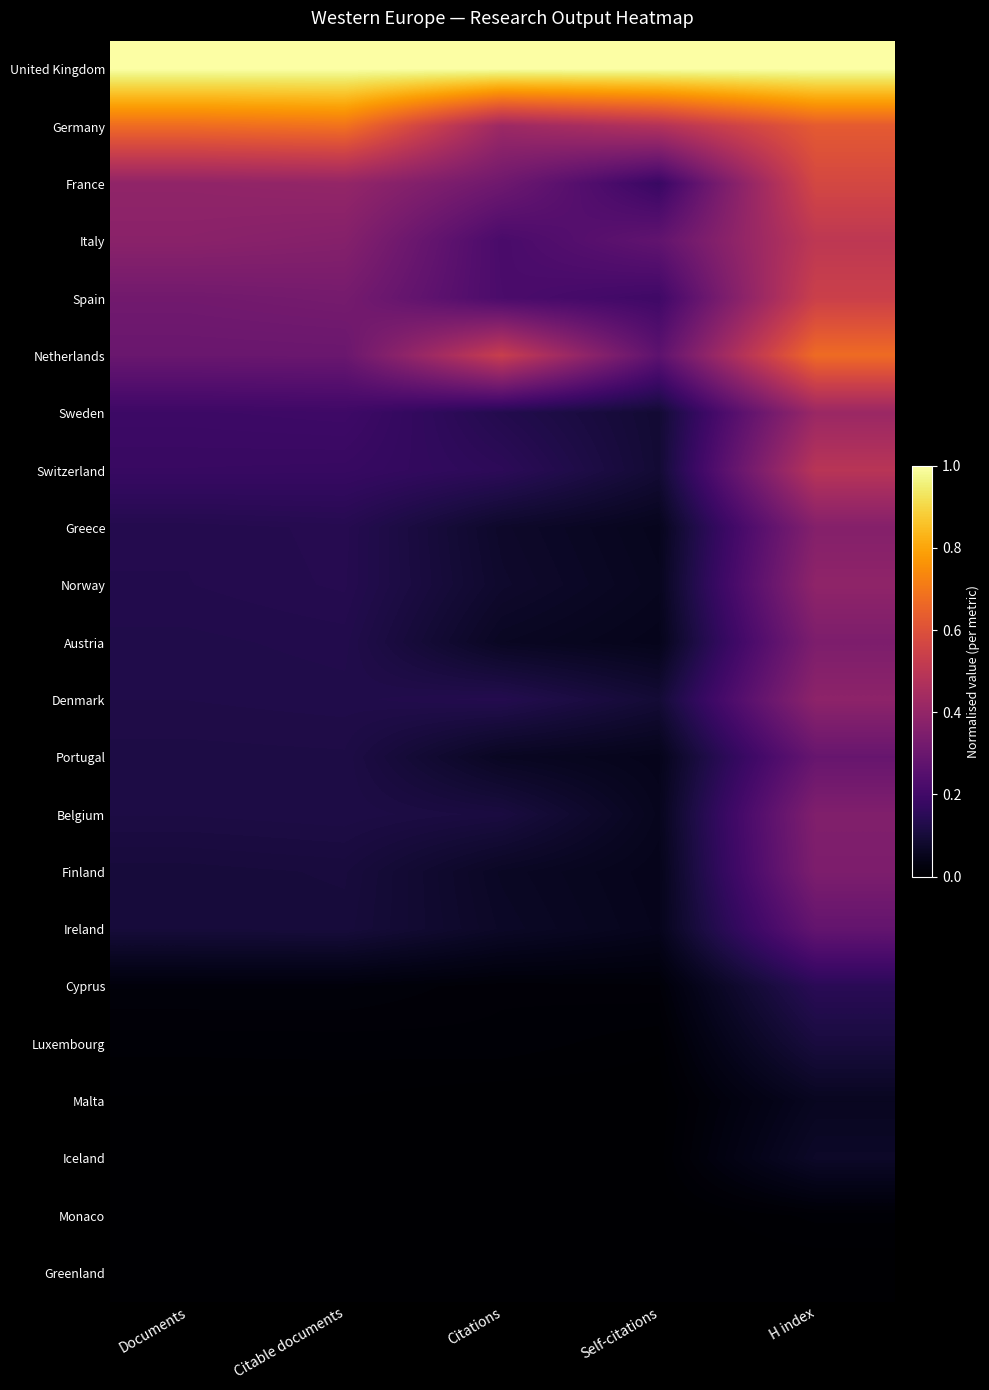

At which category does the chart reach its minimum across all series?

Self-citations